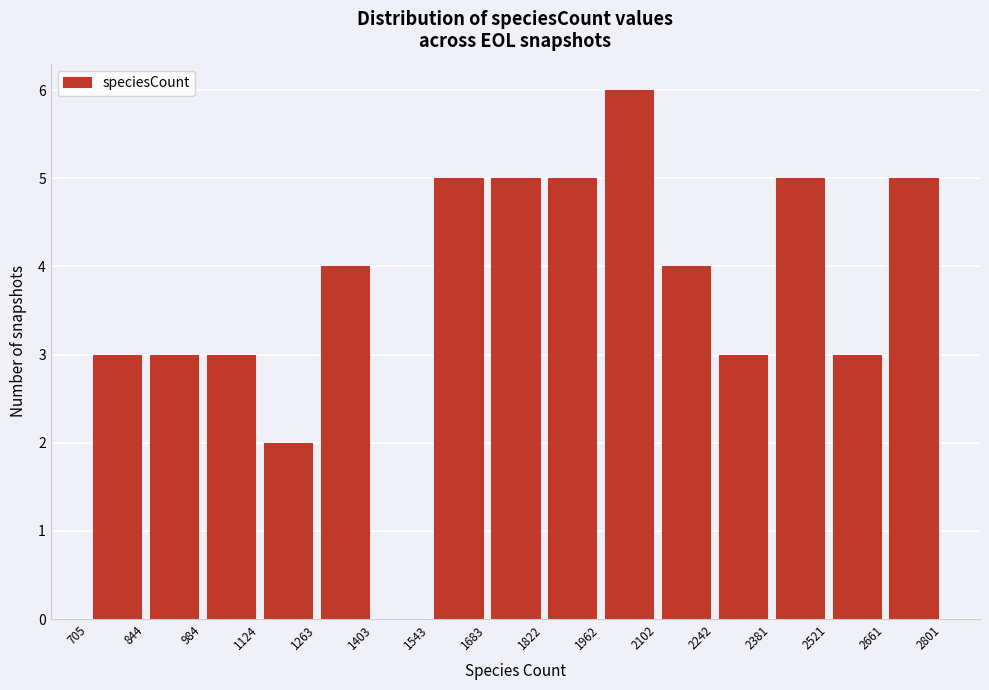

Reading left to right, transcribe this chart: for each bar, give the range it covers on the x-axis and its height. The values are not printed on the chart, so give them approximately, as read against the axis.

705 to 844: 3
844 to 984: 3
984 to 1124: 3
1124 to 1263: 2
1263 to 1403: 4
1403 to 1543: 0
1543 to 1683: 5
1683 to 1822: 5
1822 to 1962: 5
1962 to 2102: 6
2102 to 2242: 4
2242 to 2381: 3
2381 to 2521: 5
2521 to 2661: 3
2661 to 2801: 5